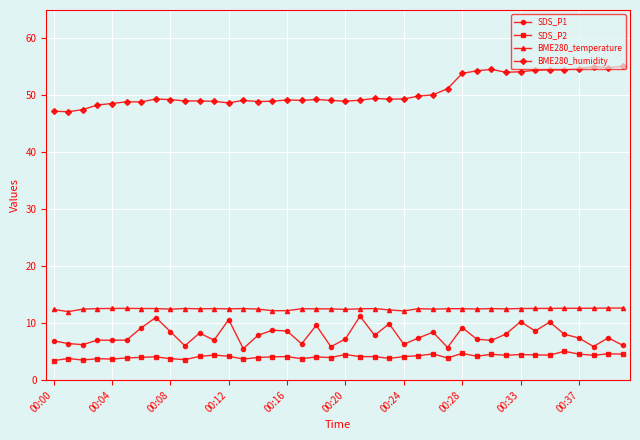

True or false: BME280_temperature and SDS_P1 cross at least once.

False